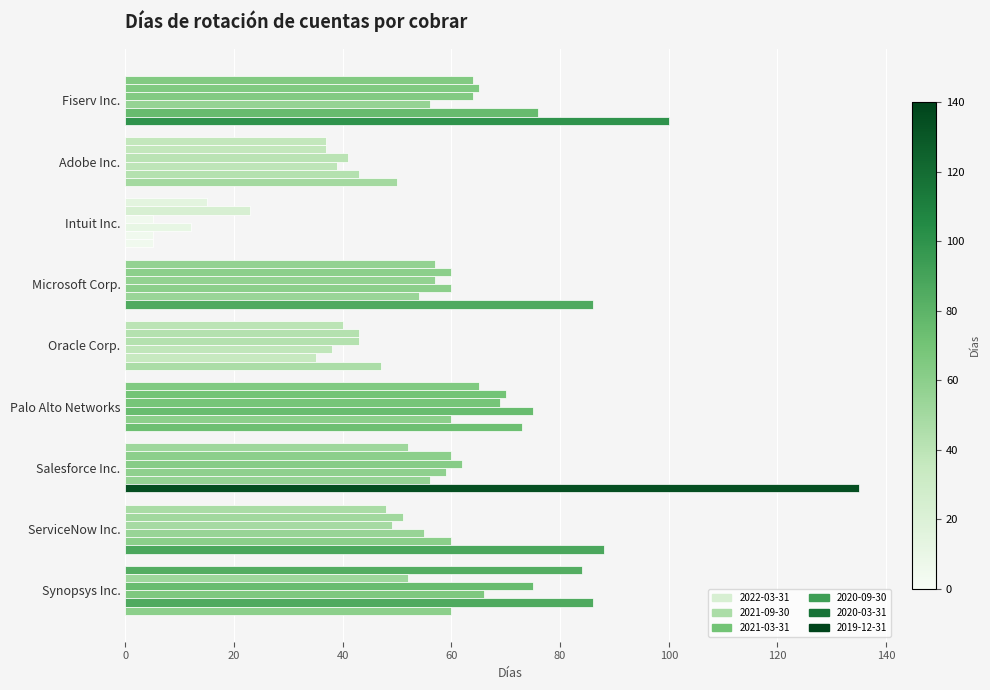

How many distinct data groups are displayed?

6